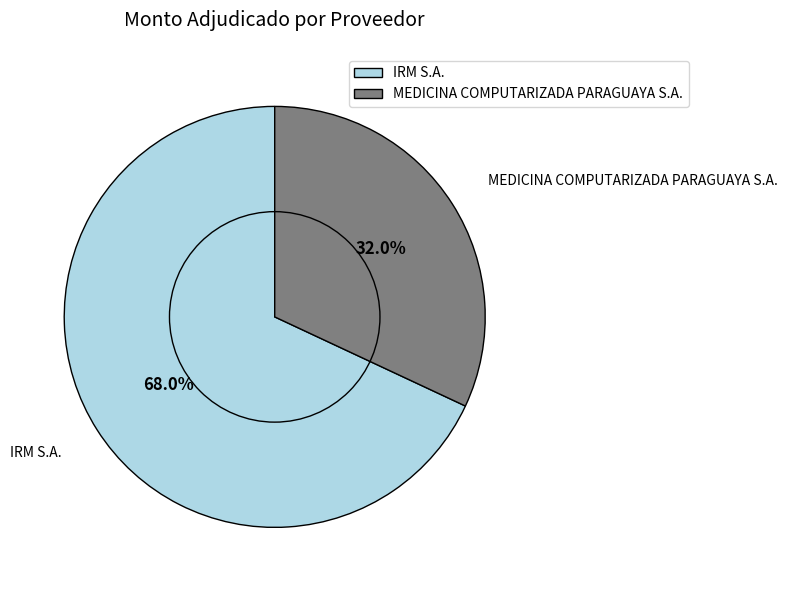

Combined, do MEDICINA COMPUTARIZADA PARAGUAYA S.A. and IRM S.A. account for over 50%?

Yes